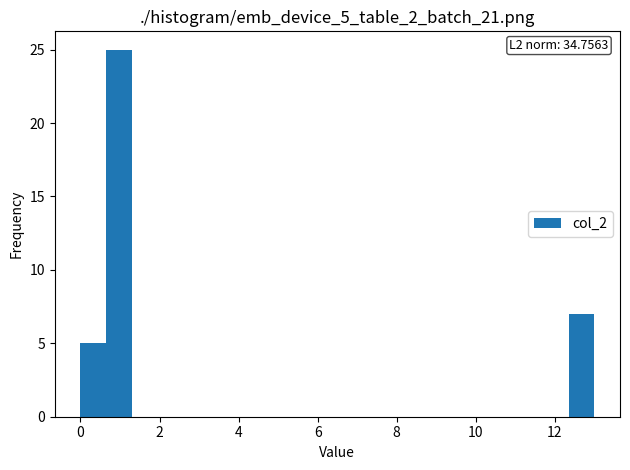

Read against the x-axis, roughly where is the centre of the tallest bar?

1.0